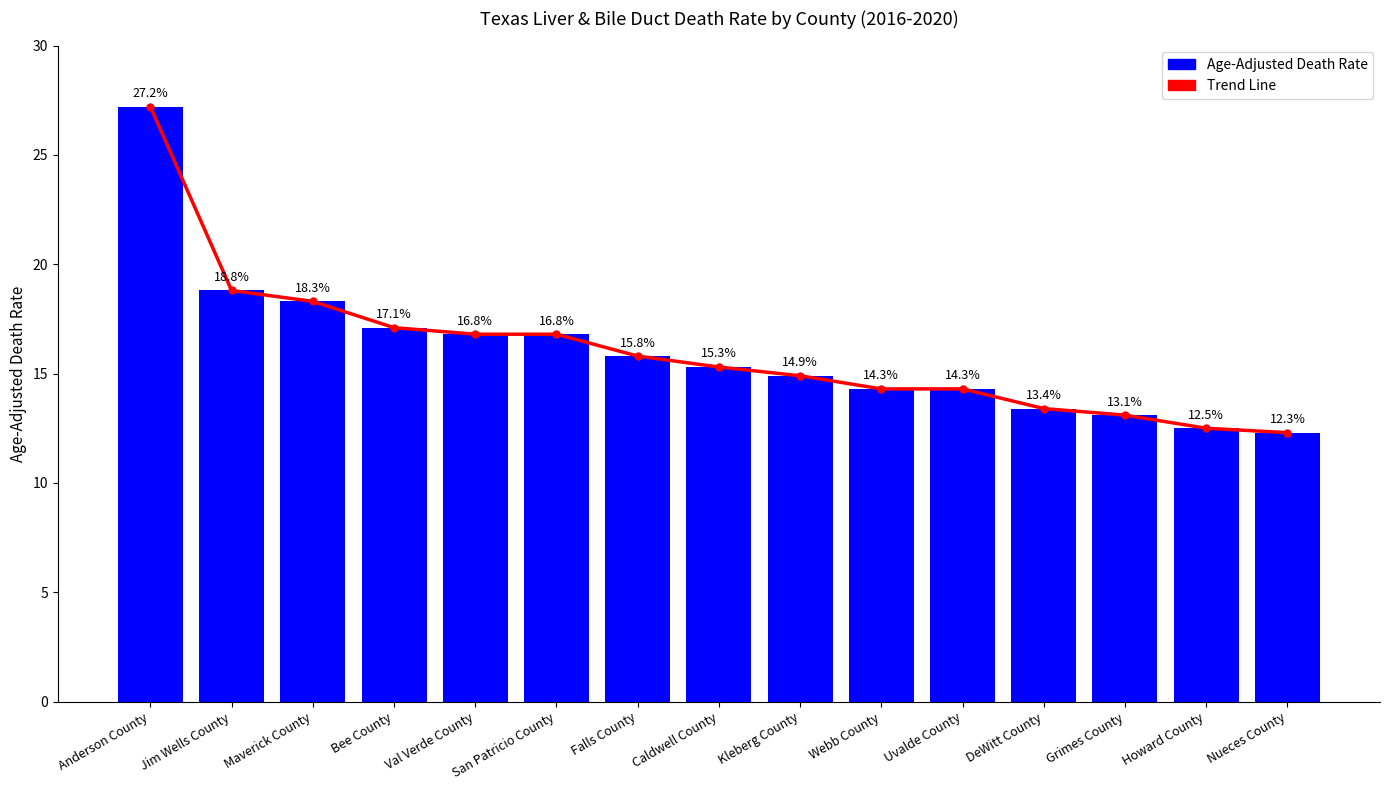

Reading left to right, list all the values displayed in this chart.

Trend Line: 27.2	18.8	18.3	17.1	16.8	16.8	15.8	15.3	14.9	14.3	14.3	13.4	13.1	12.5	12.3
Age-Adjusted Death Rate: 27.2	18.8	18.3	17.1	16.8	16.8	15.8	15.3	14.9	14.3	14.3	13.4	13.1	12.5	12.3